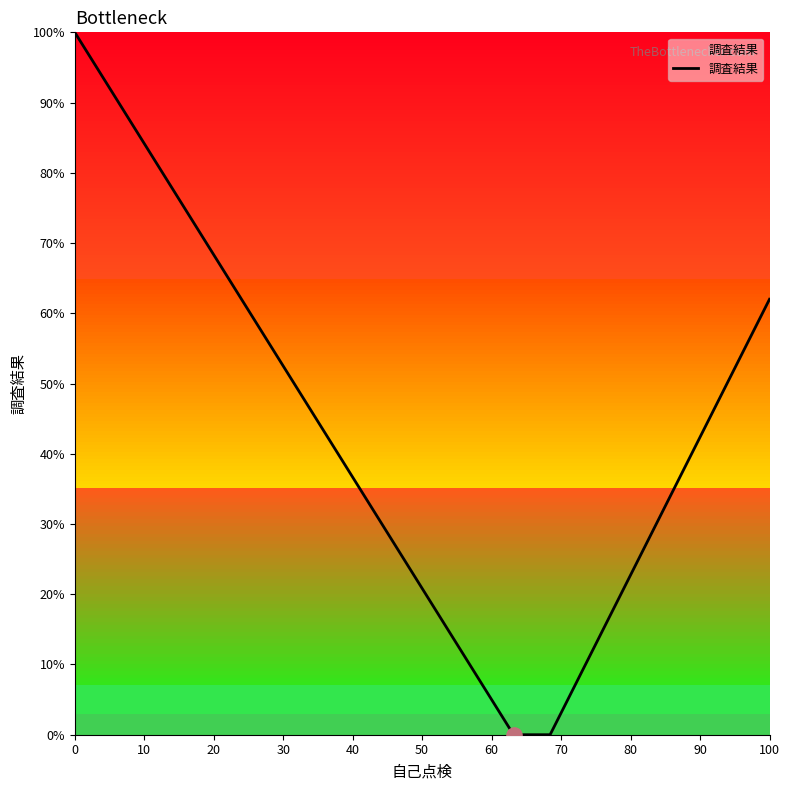

What is the maximum value shown in the chart?

100.0